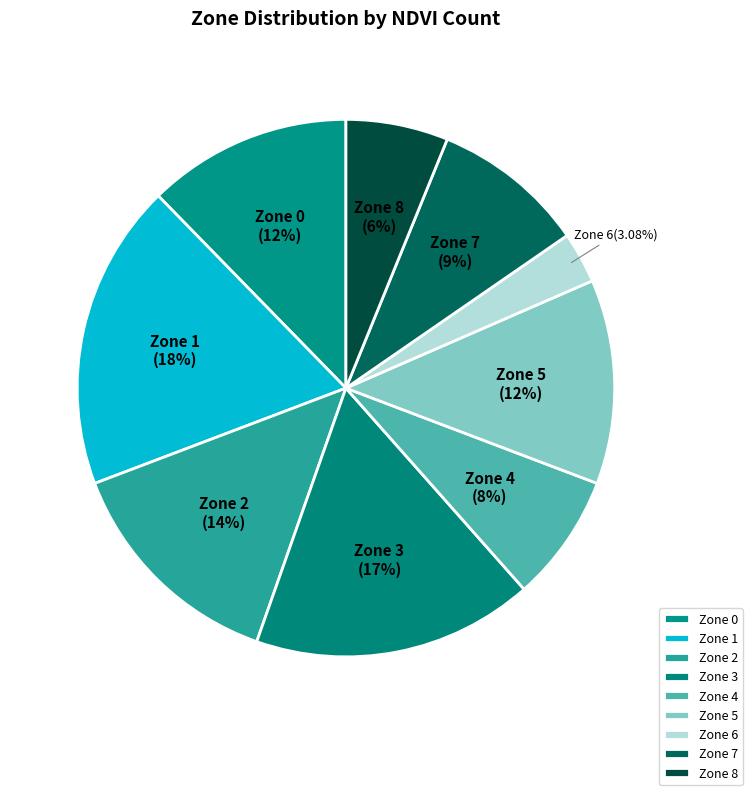

The Zone 6 slice represents 3% of the pie. True or false?

True